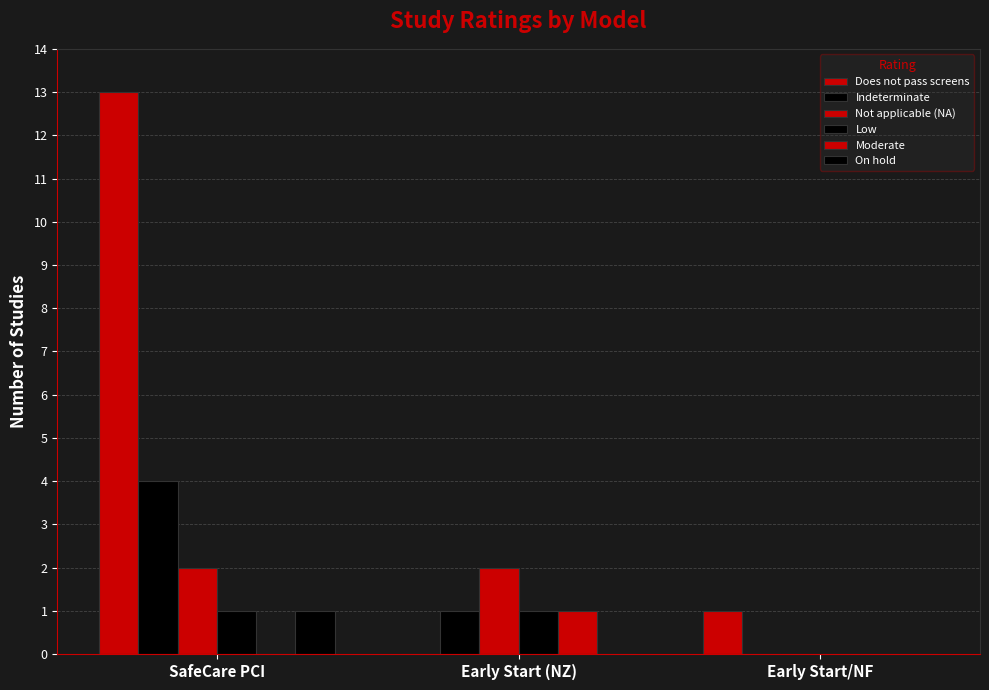

Count the Low values in the range 0 to 1.

3